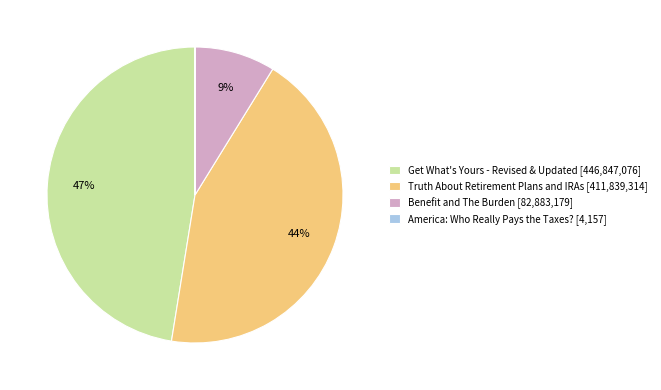

The Truth About Retirement Plans and IRAs slice represents 30% of the pie. True or false?

False